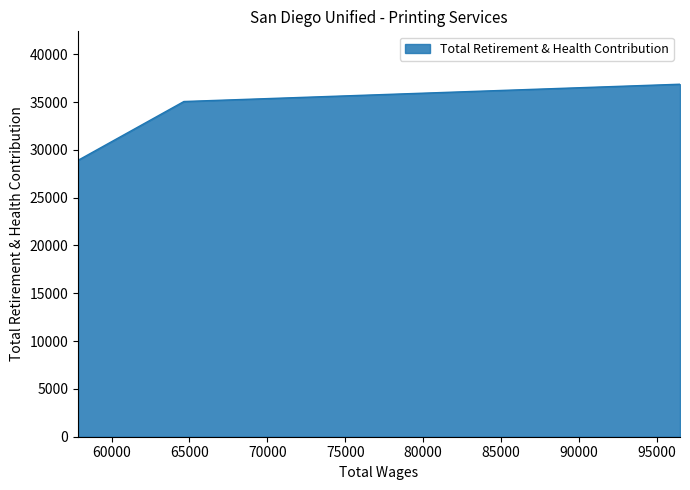

The chart shows a value of 28999 at 57945.0. True or false?

True